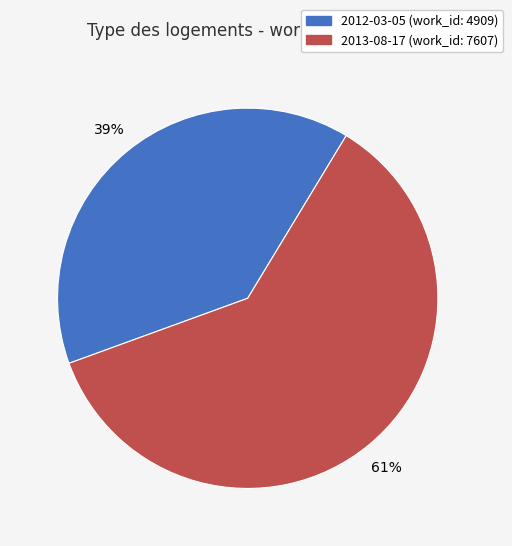

To the nearest percent, what is the difference between the largest and smallest slice percentages?

22%